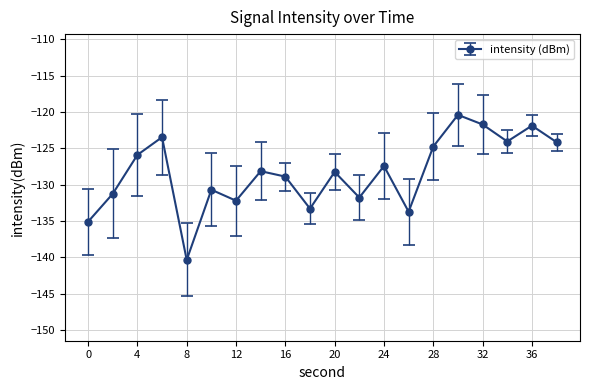

What is the smallest value displayed?

-140.4